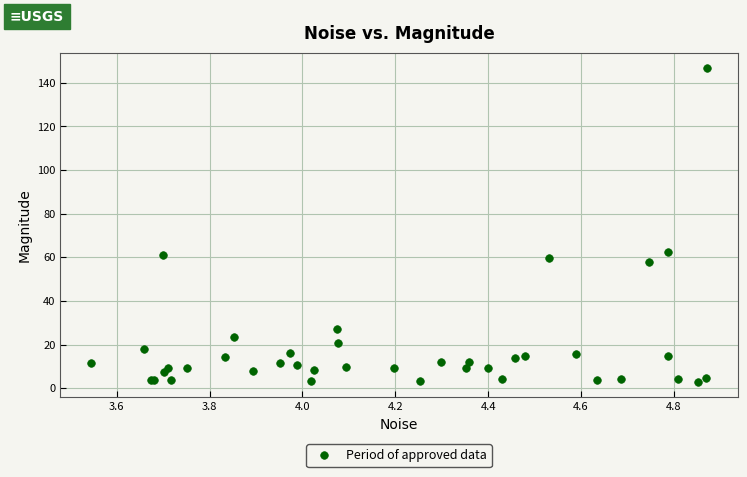

What Y value in the scatter plot is closest to 74?

62.6